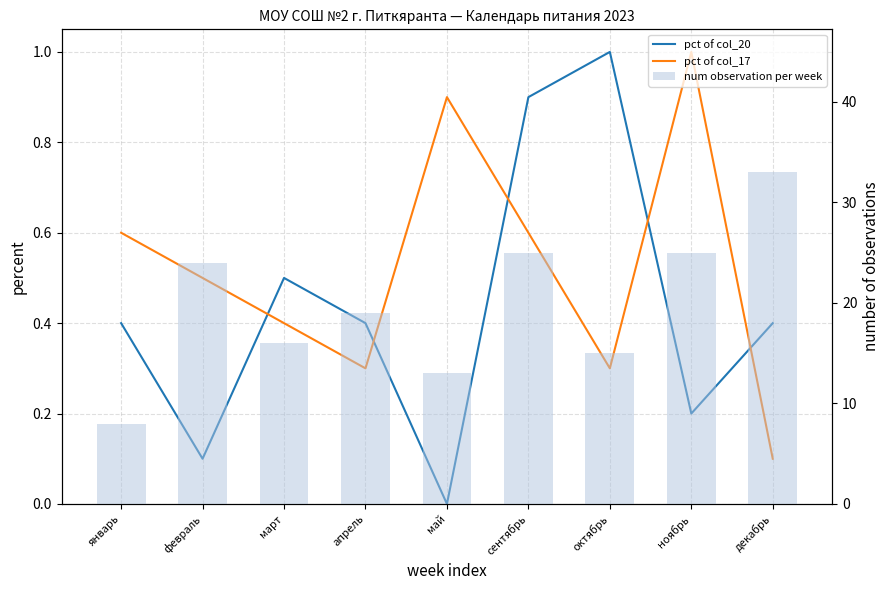

What is the value of the num observation per week bar at the 7th from the left?

15.0